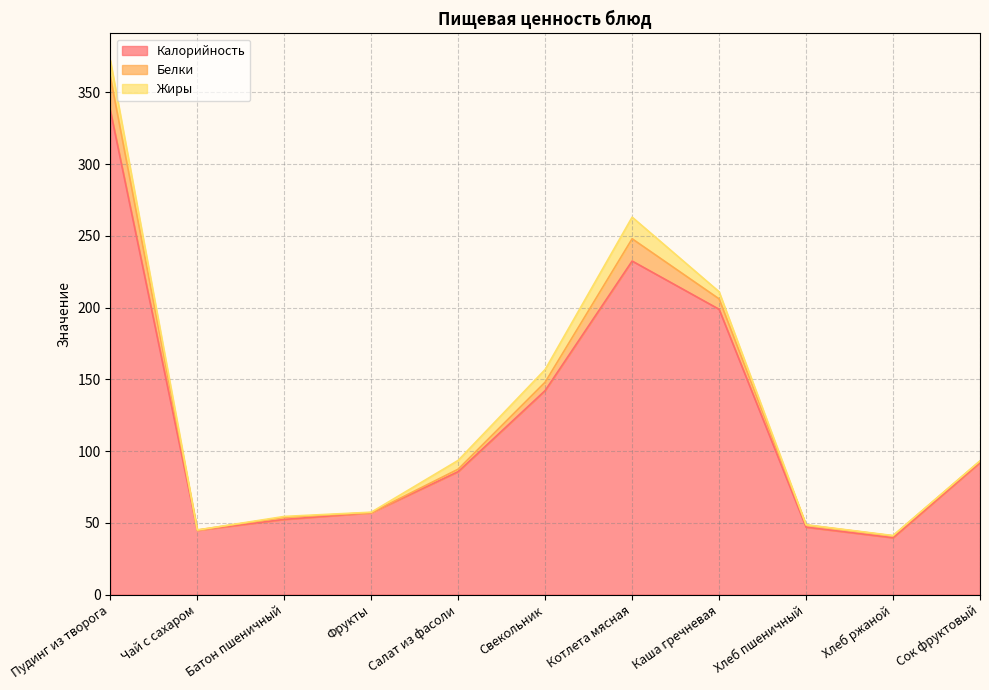

What is the sum of the Белки values at Каша гречневая and Пудинг из творога?

30.7